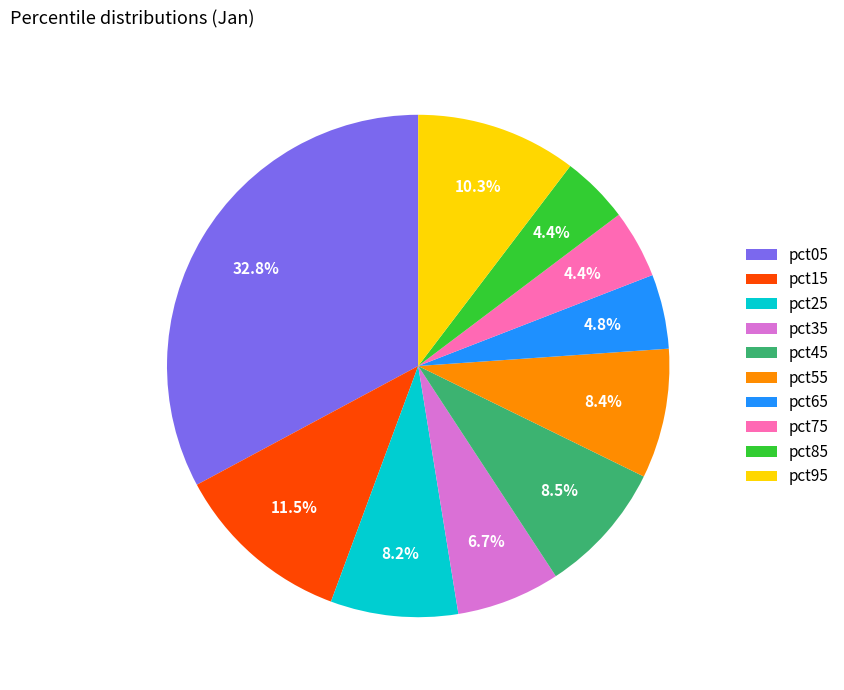

To the nearest percent, what is the combined percentage of pct25 and pct65?

13%